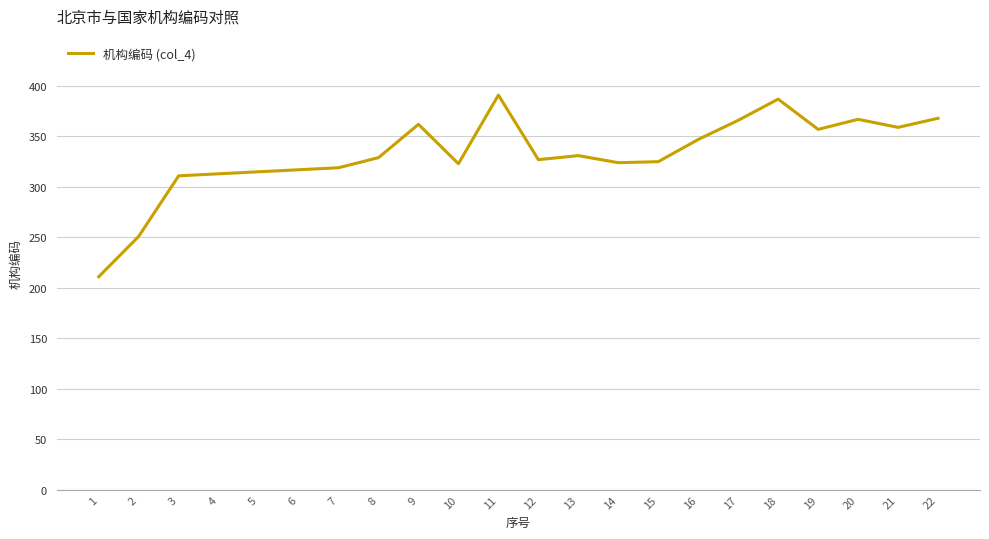

What is the minimum value shown in the chart?

211